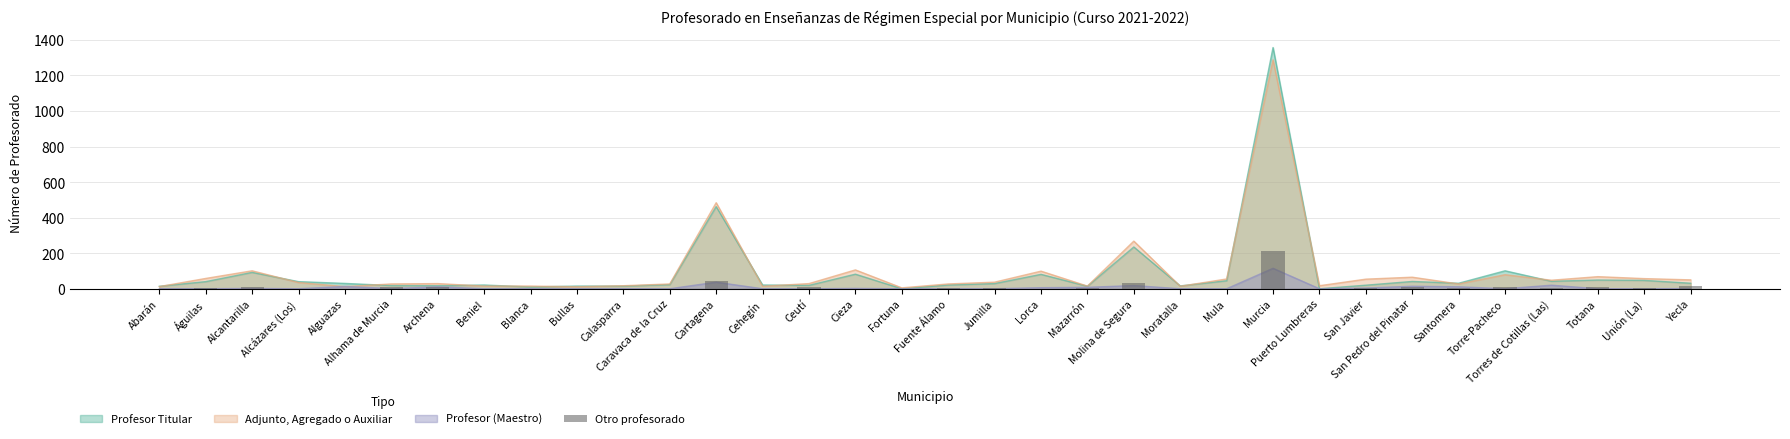

True or false: the data shows 0 at Mula.

True